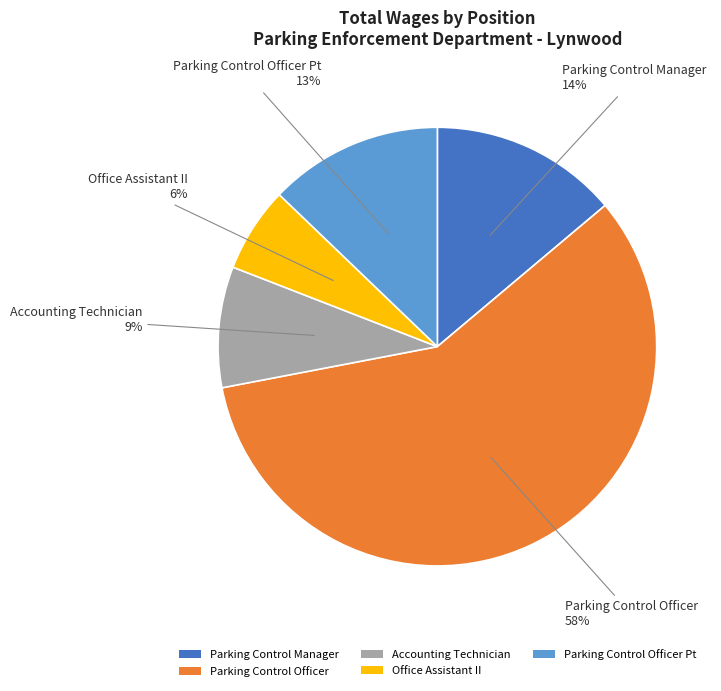

Do Parking Control Manager and Parking Control Officer Pt together represent more than half of the pie?

No